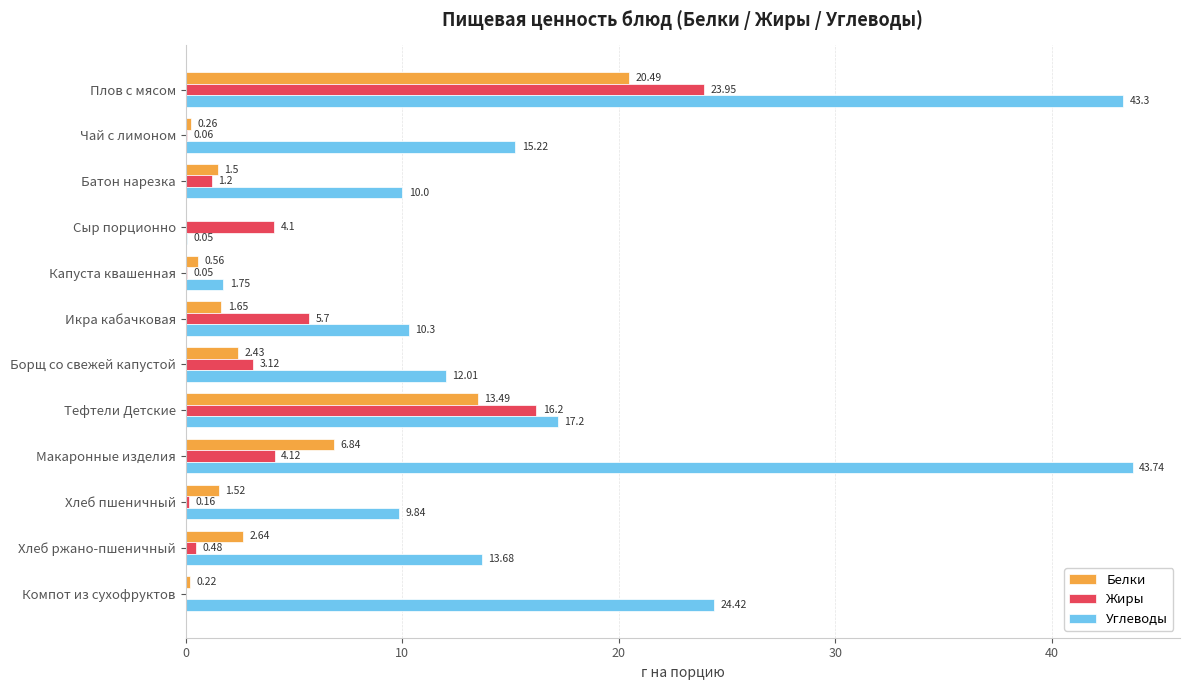

How many categories are shown in the chart?

12